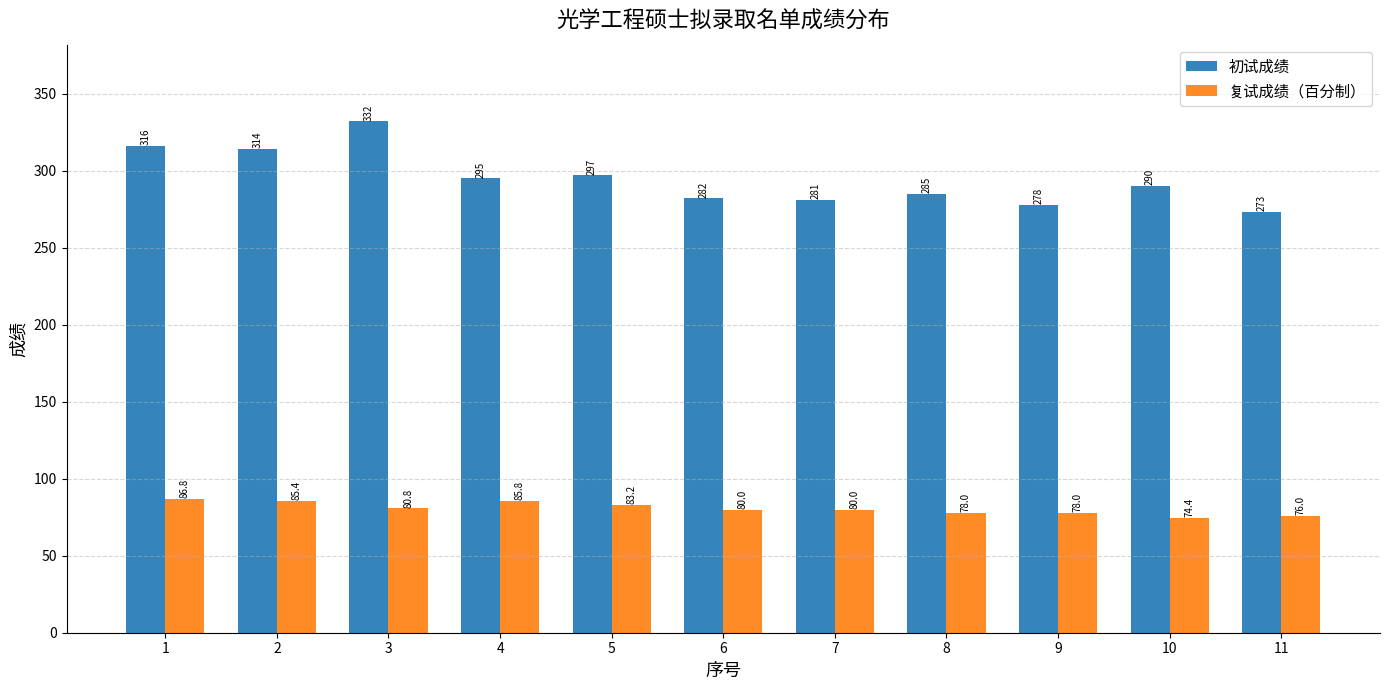

The value of 复试成绩（百分制） at 8 is 78.0. True or false?

True